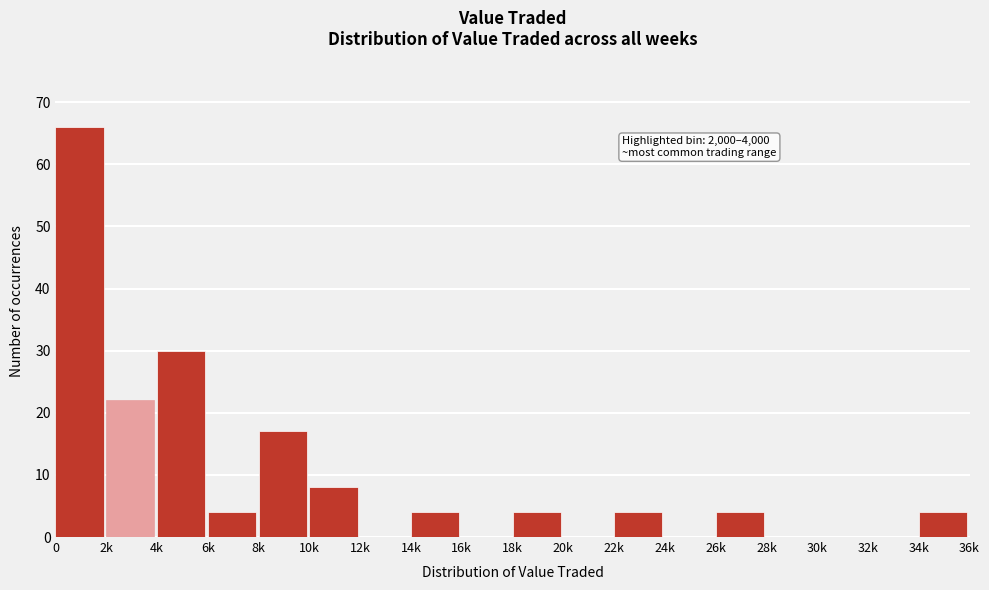

Reading right to left, what are all the values shown in this chart?

34k=4	32k=0	30k=0	28k=0	26k=4	24k=0	22k=4	20k=0	18k=4	16k=0	14k=4	12k=0	10k=8	8k=17	6k=4	4k=30	2k=22	0=66